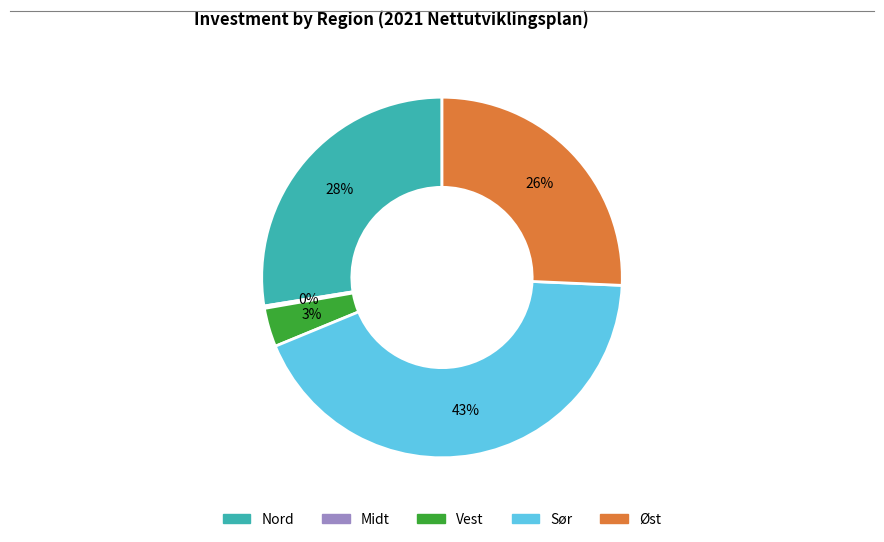

Does any single category account for the majority?

No